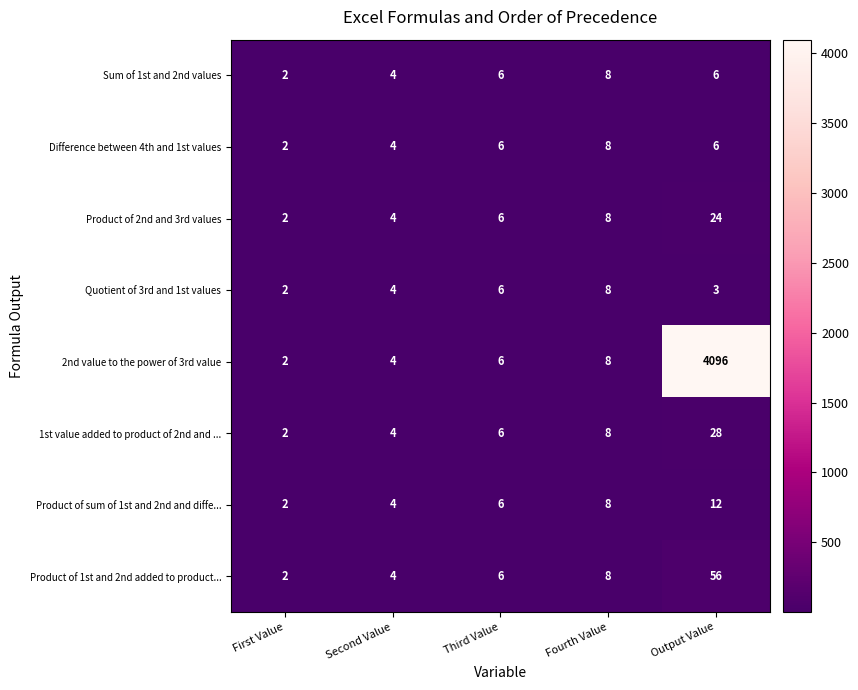

What is the difference between the maximum and minimum values in the Product of 2nd and 3rd values series?

22